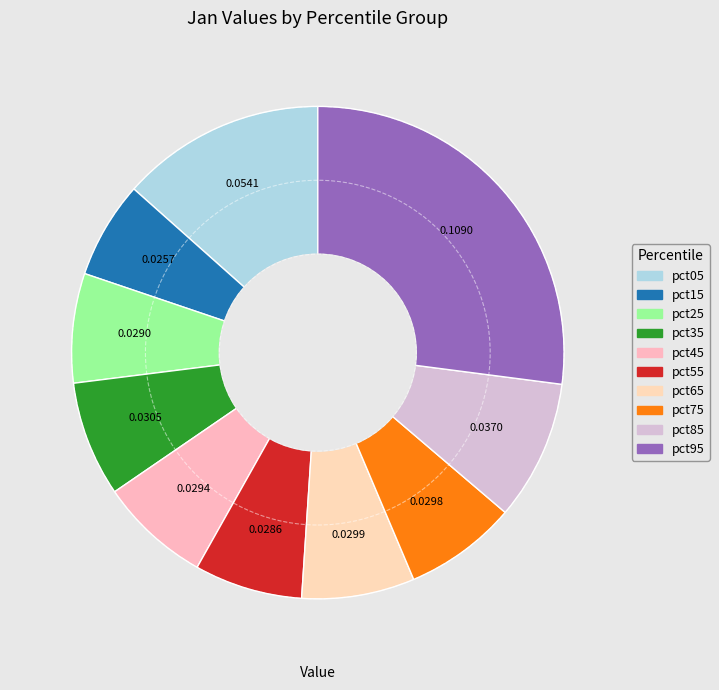

Rank the categories by value from lowest to highest.

pct15, pct55, pct25, pct45, pct75, pct65, pct35, pct85, pct05, pct95